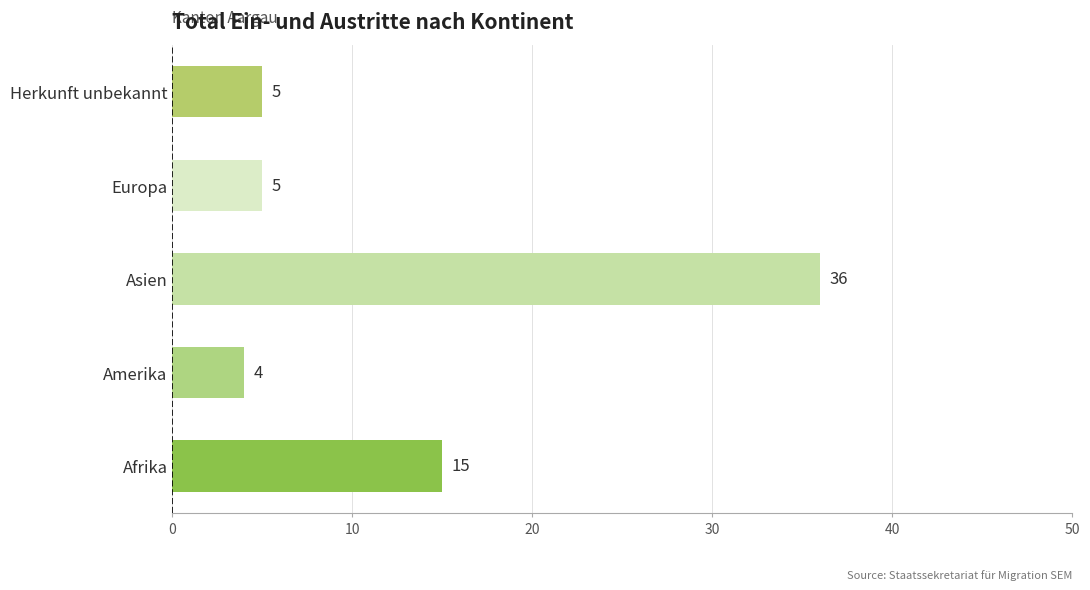

True or false: the data shows 22 at Afrika.

False